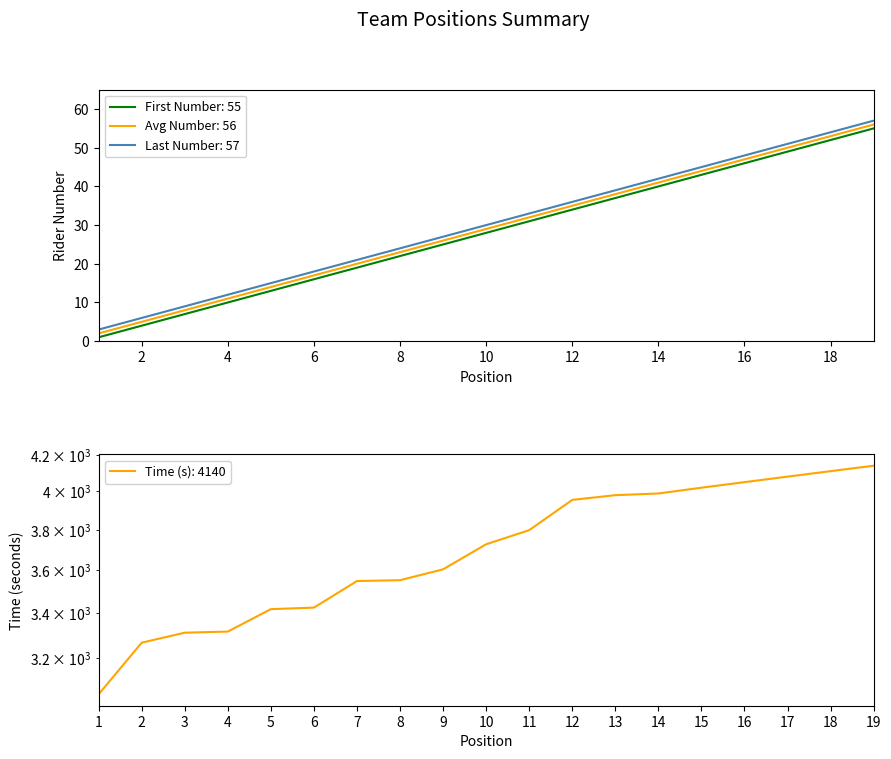

What is the smallest value displayed?

1